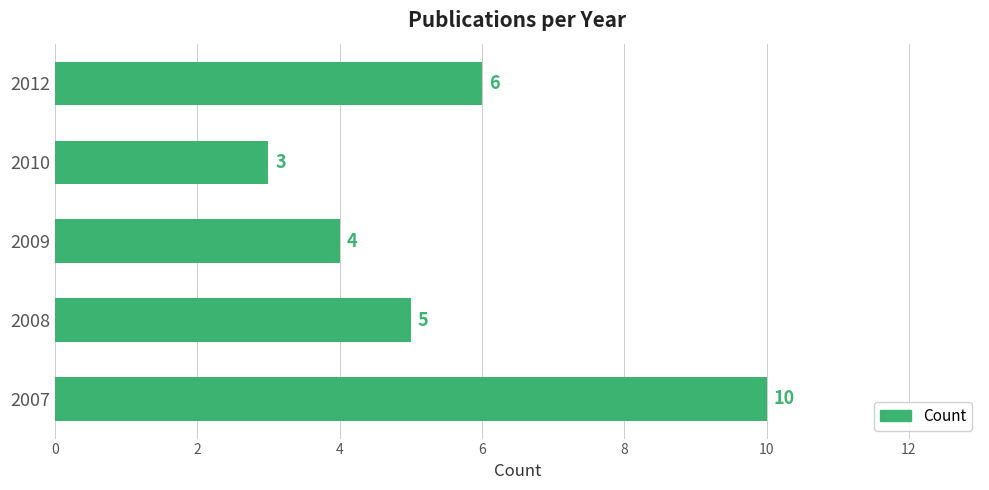

What is the difference between the maximum and minimum values?

7